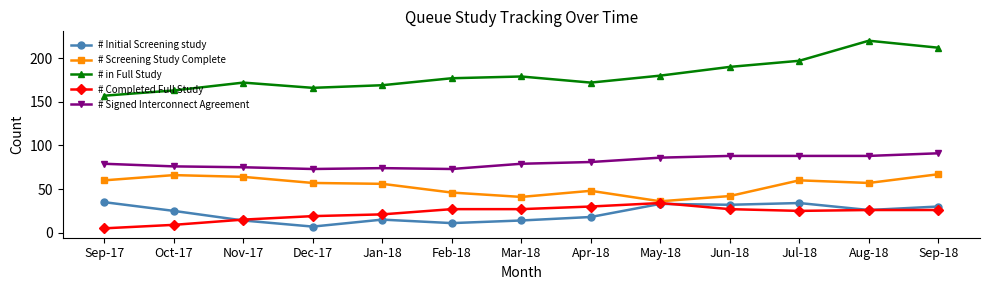

What is the difference between the maximum and minimum values in the # Signed Interconnect Agreement series?

18